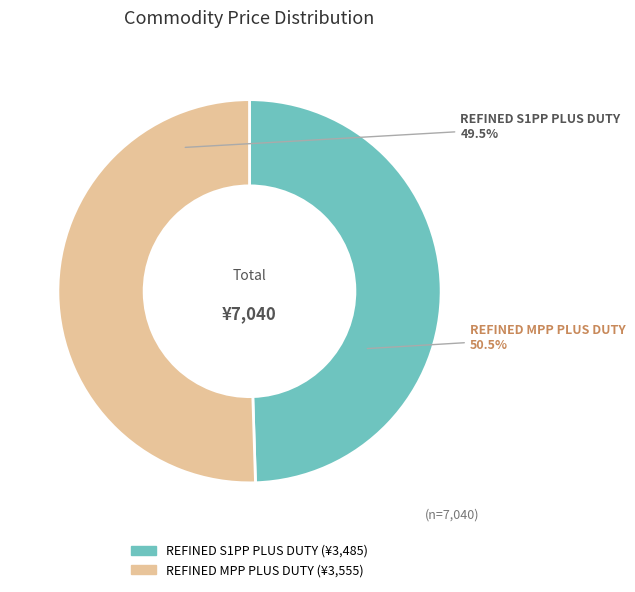

What percentage is the REFINED MPP PLUS DUTY slice, to the nearest percent?

50%